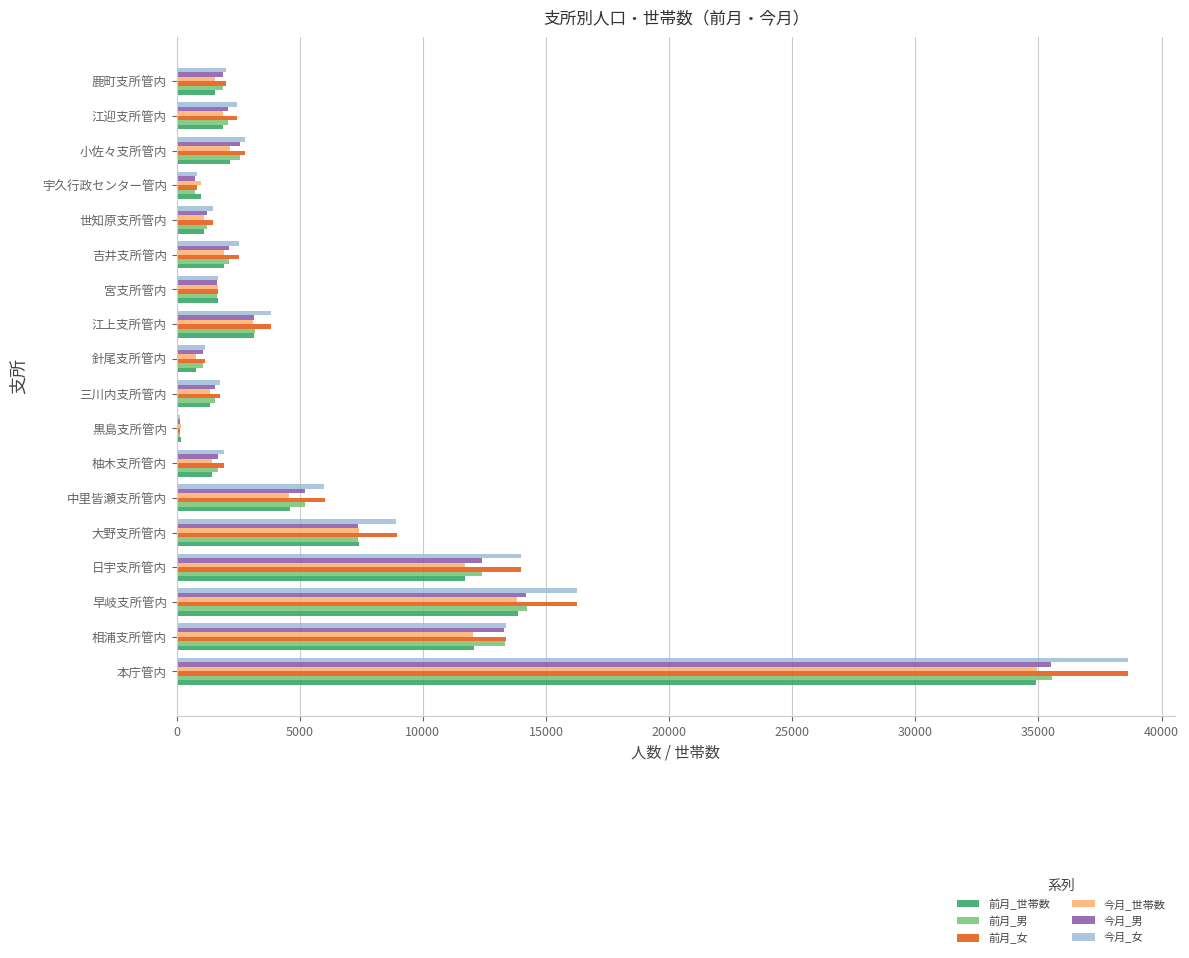

What is the greatest value displayed?

38627